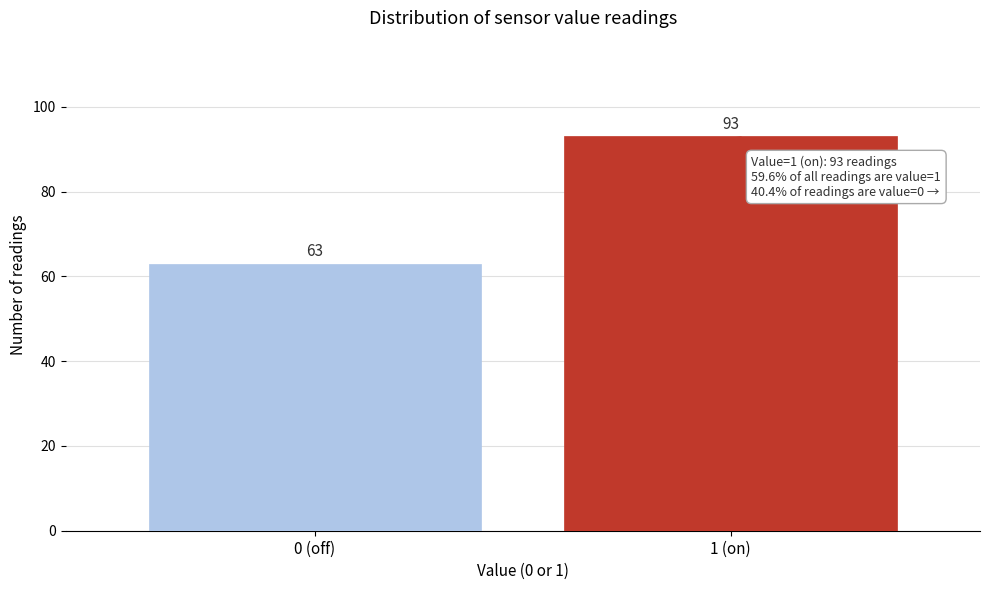

Reading left to right, transcribe all the data shown in this chart.

0 (off)=63	1 (on)=93